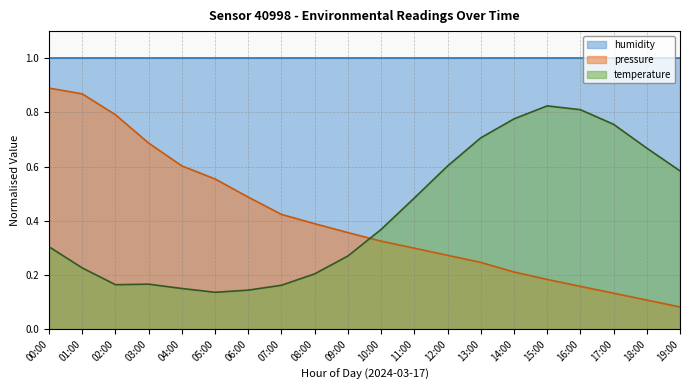

What is the difference between the maximum and second lowest values in the pressure series?

0.8